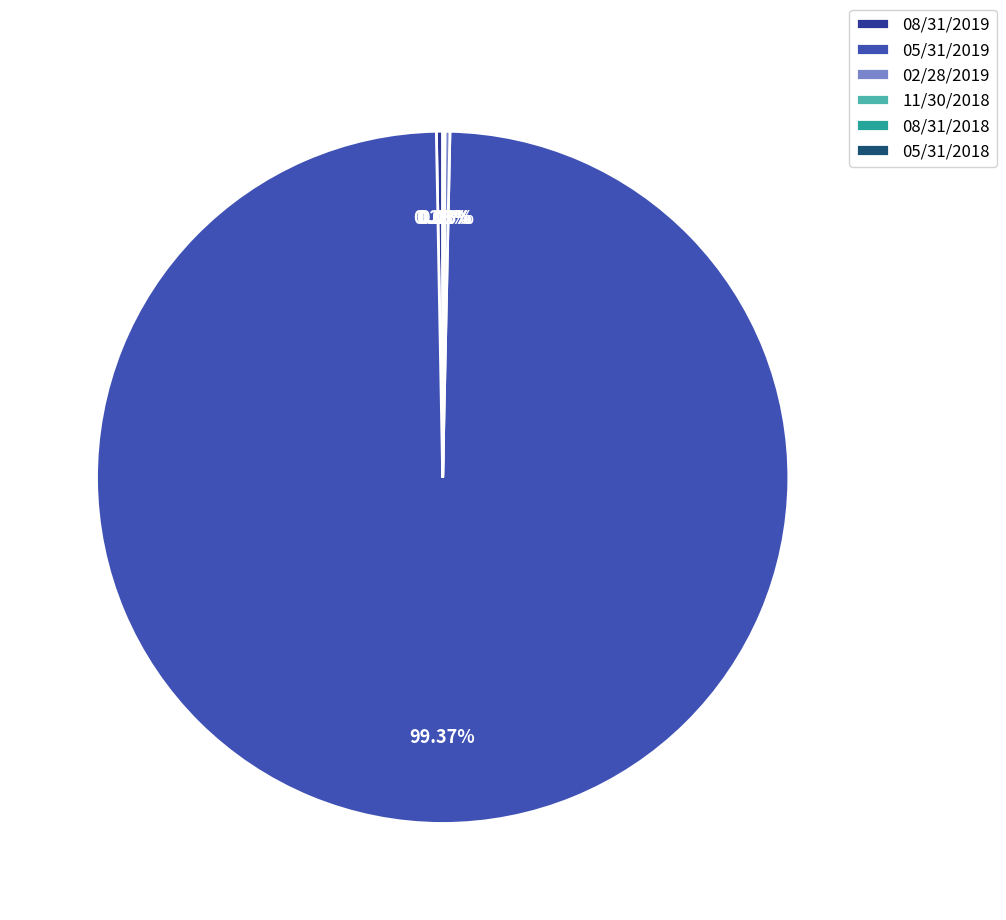

To the nearest percent, what is the average slice percentage?

17%